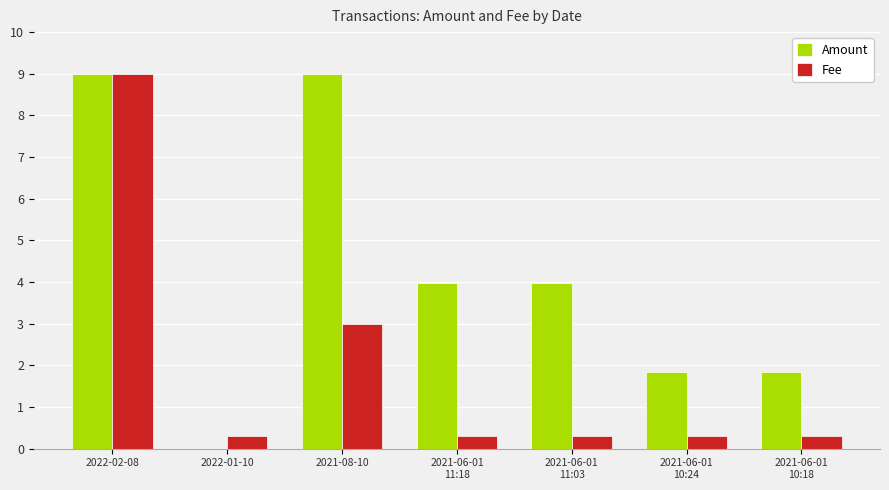

How many groups of bars are there?

7